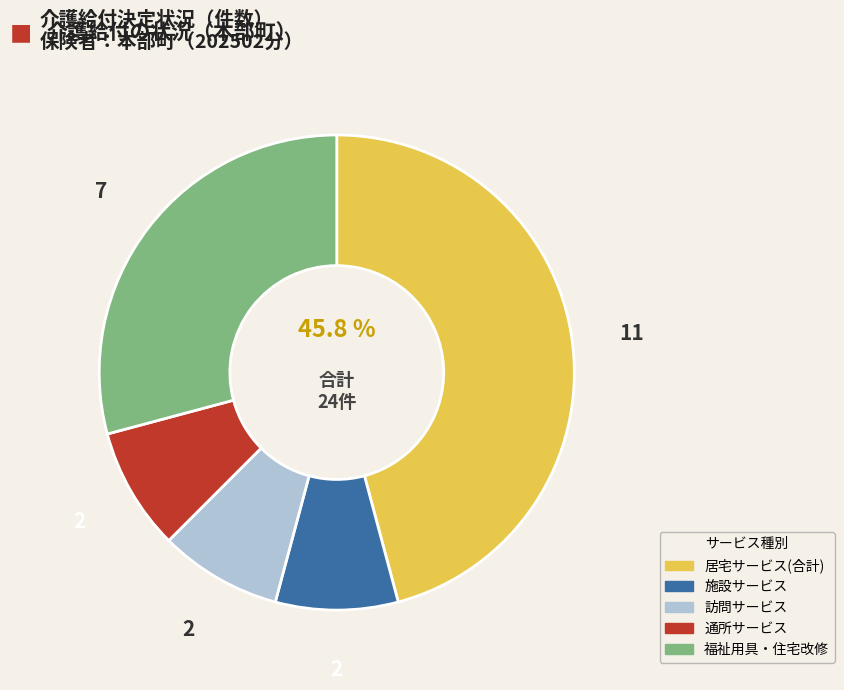

Is there any slice that represents more than half of the pie?

No